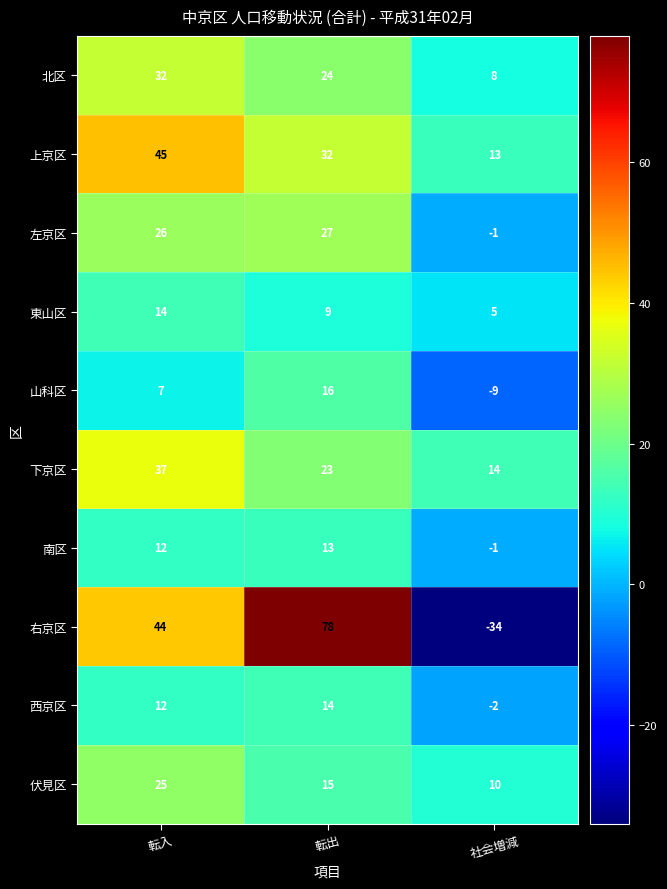

At how many categories does at least one series exceed 49?

1